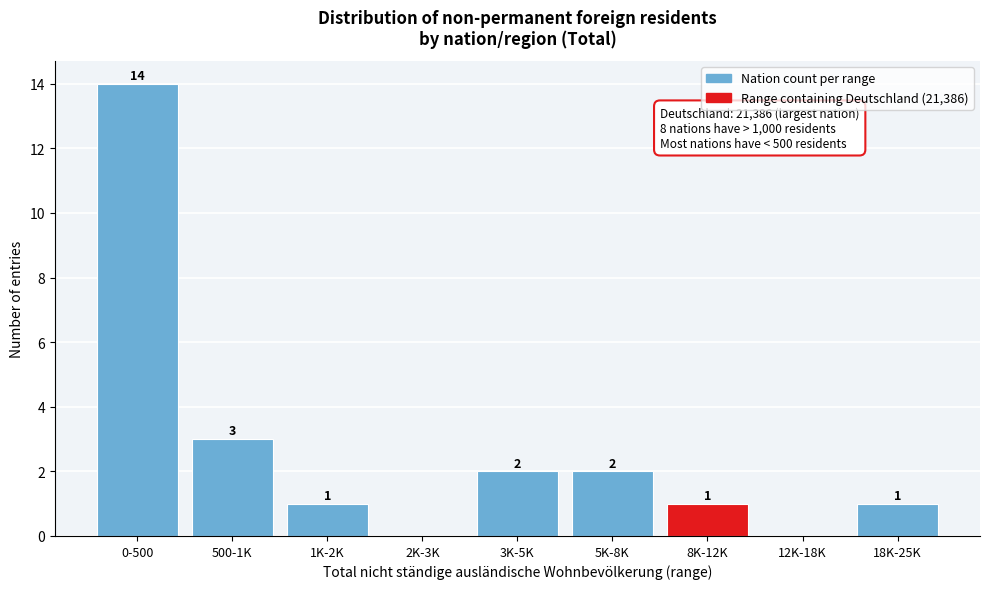

Reading right to left, extract all data points from this chart.

18K-25K=1	12K-18K=0	8K-12K=1	5K-8K=2	3K-5K=2	2K-3K=0	1K-2K=1	500-1K=3	0-500=14